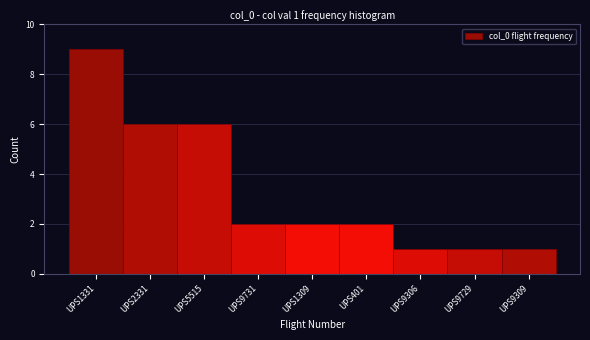

Reading left to right, what are all the values shown in this chart?

9	6	6	2	2	2	1	1	1